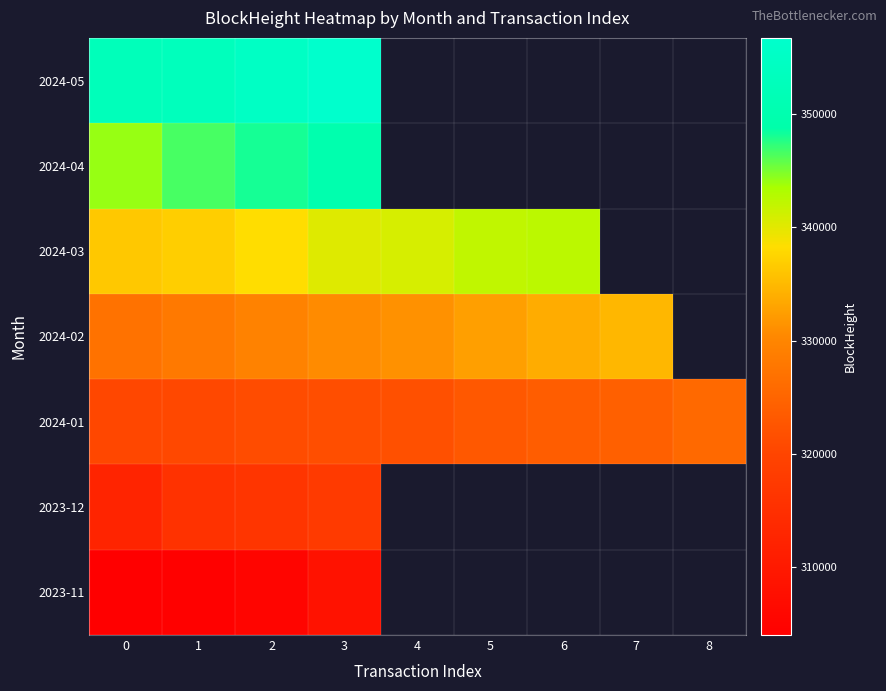

The value of 2024-02 at 7 is 572404.7. True or false?

False